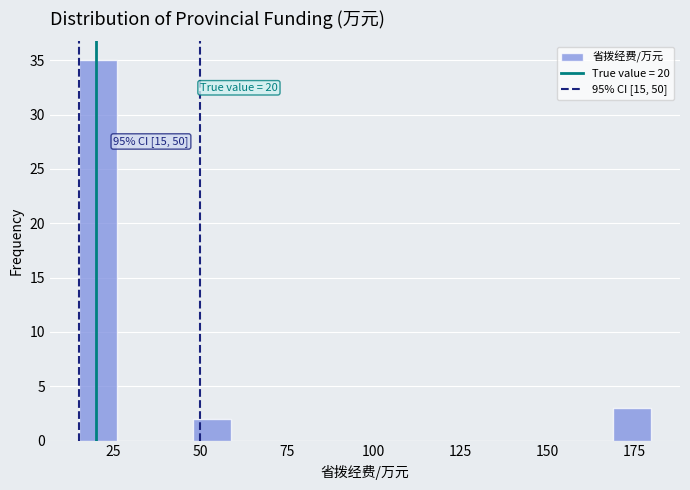

Around what value on the x-axis is the tallest bar? Give the approximate position of its centre, as read against the axis.

20